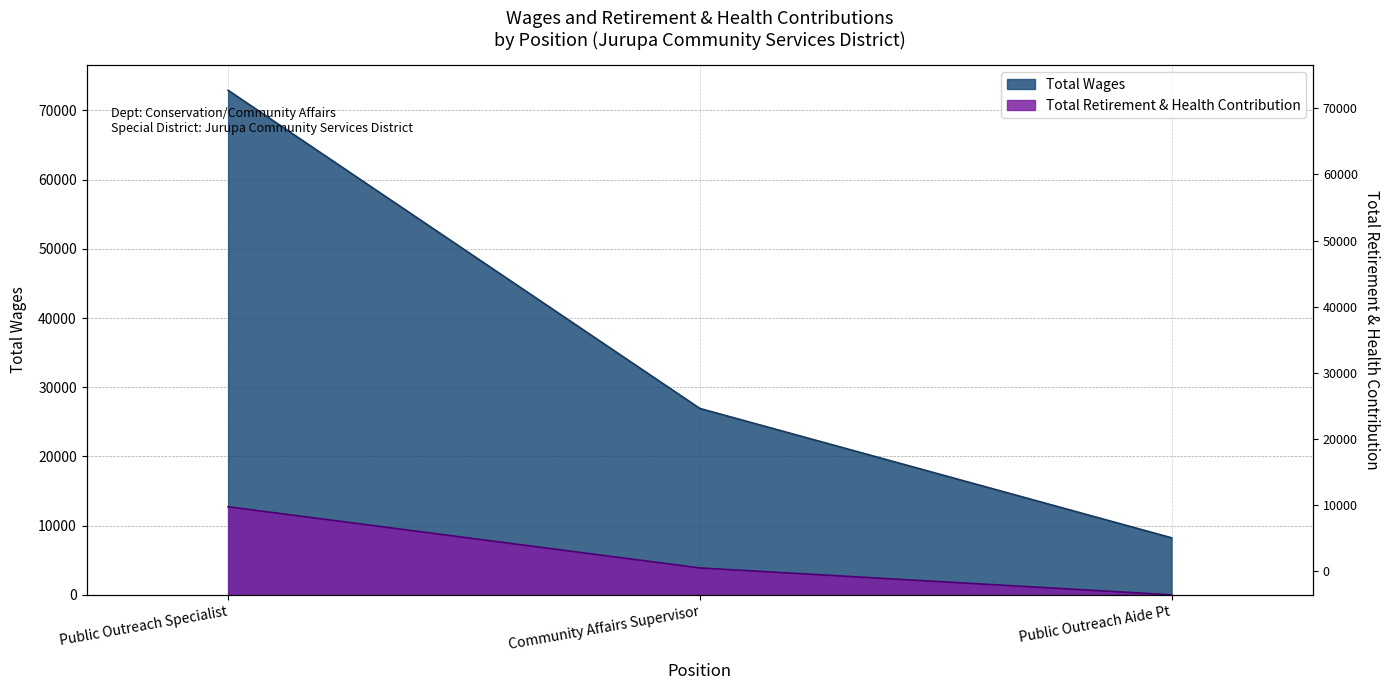

Reading left to right, extract all data points from this chart.

Total Wages: 72915	26939	8246
Total Retirement & Health Contribution: 12728	3890	0